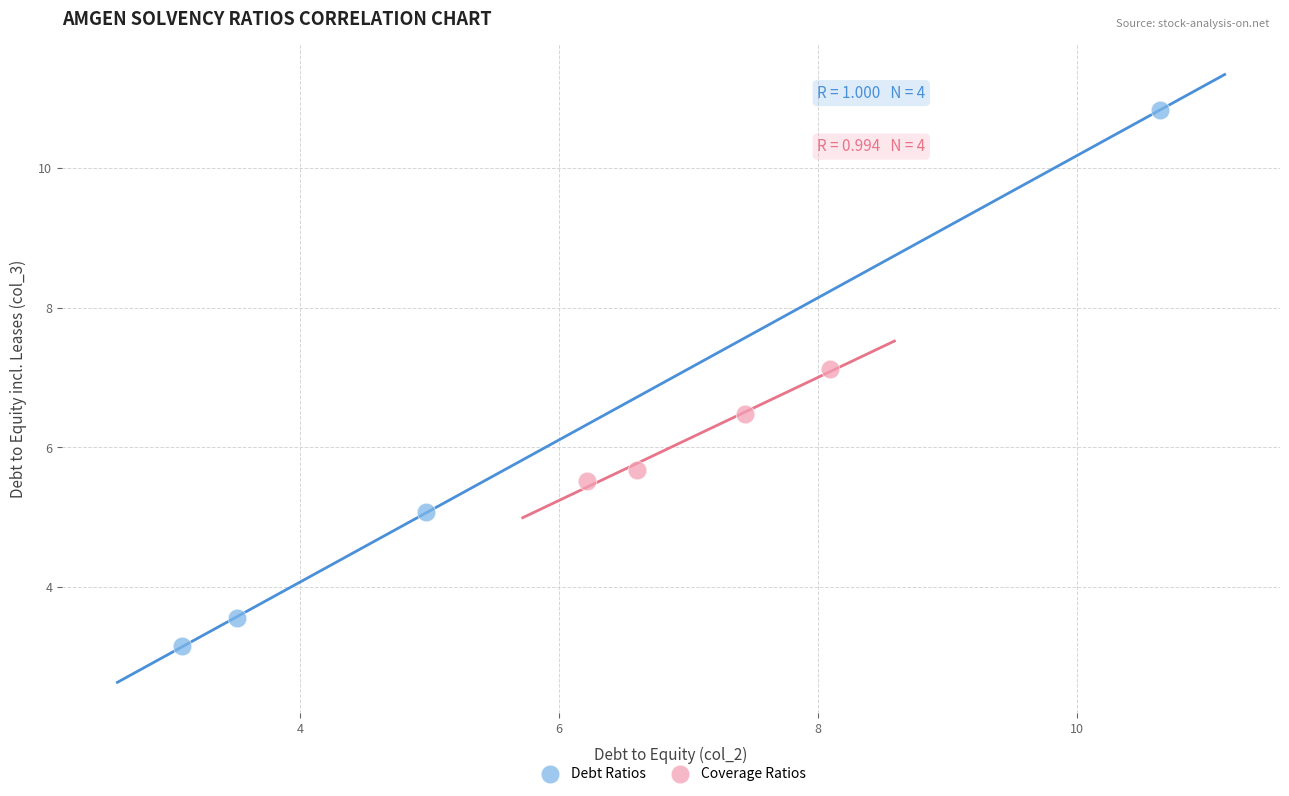

What are all the series names shown in the legend?

Debt Ratios, Coverage Ratios